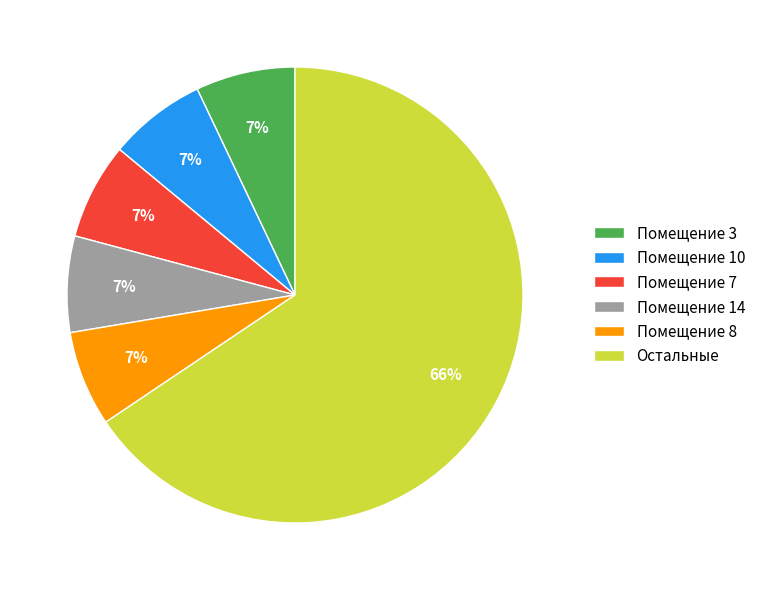

Is the sum of Помещение 3 and Помещение 7 greater than half?

No